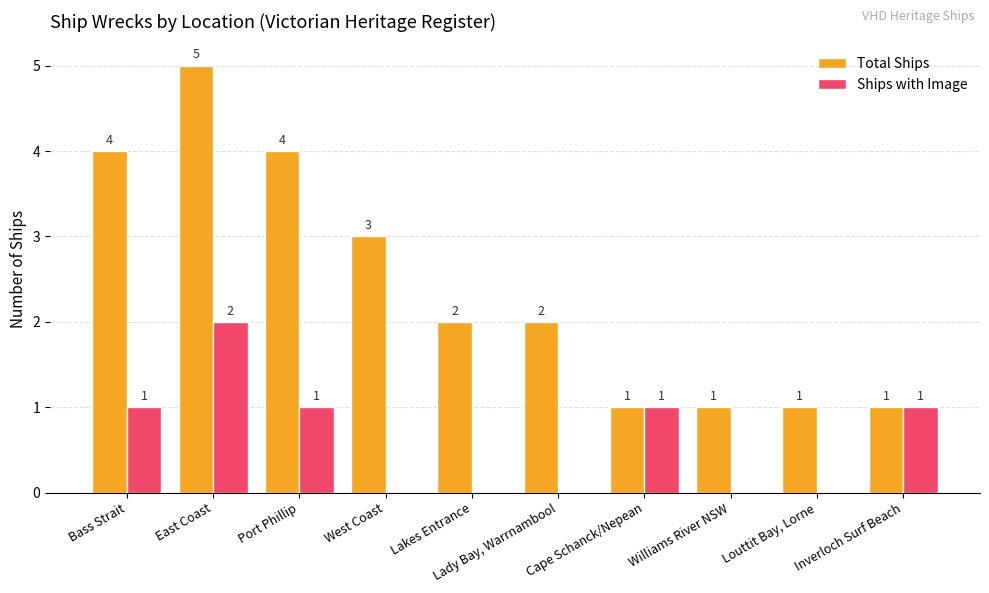

What is the sum of all Ships with Image values?

6